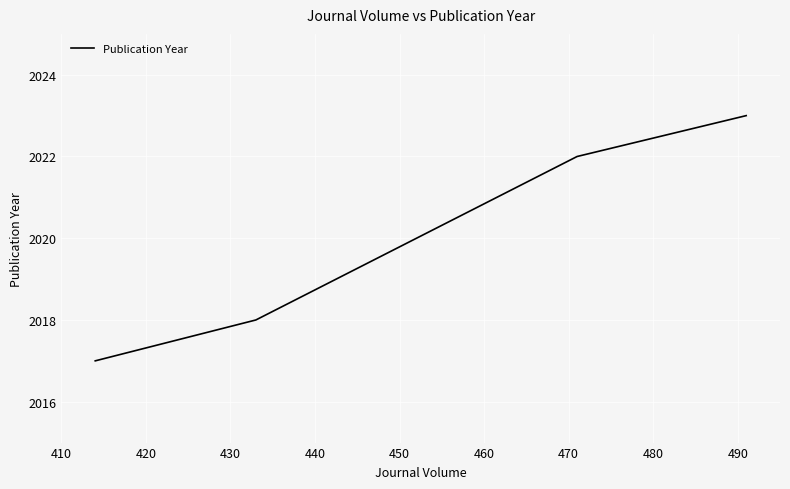

True or false: there are more than 1 points higher than both neighbors.

False